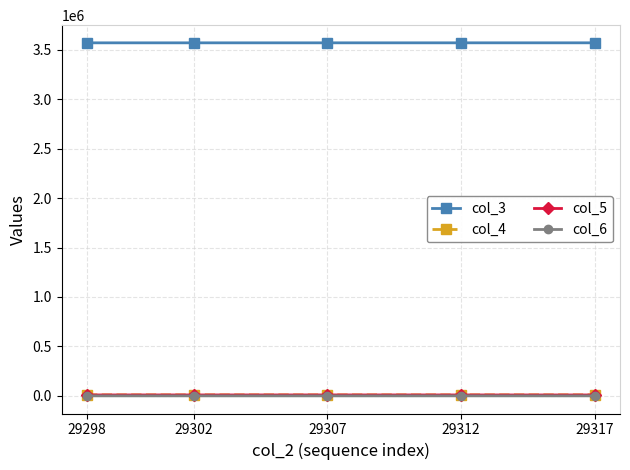

True or false: col_3 and col_4 cross at least once.

False